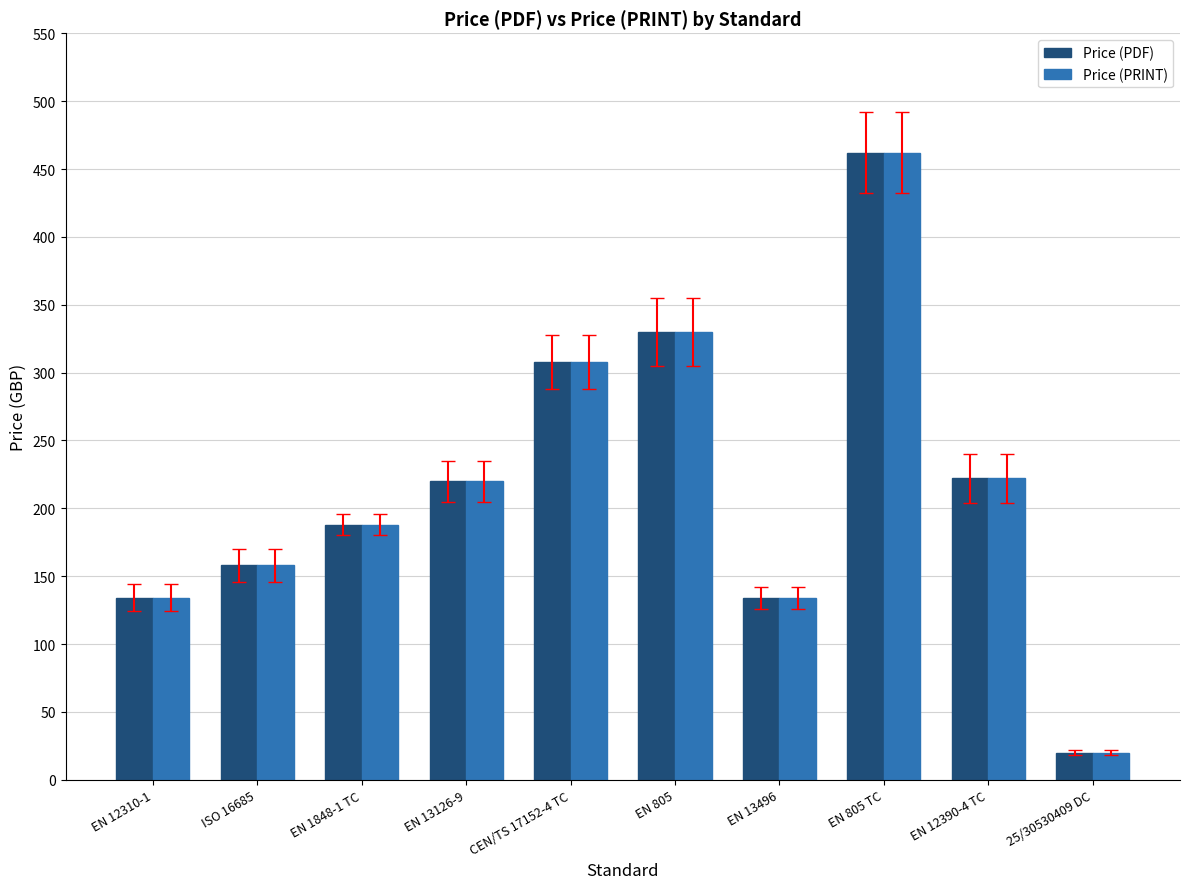

True or false: Price (PDF) has a value of 188 at EN 1848-1 TC.

True